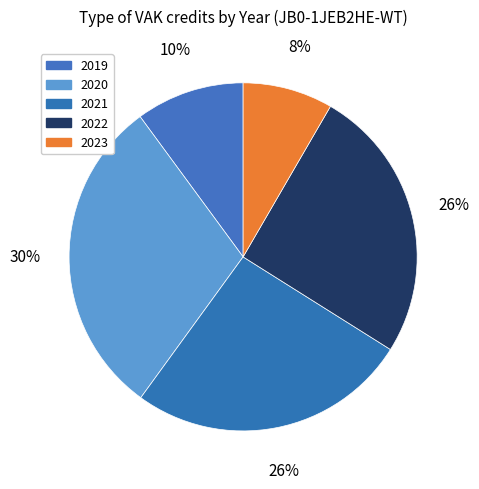

To the nearest percent, what is the average slice percentage?

20%